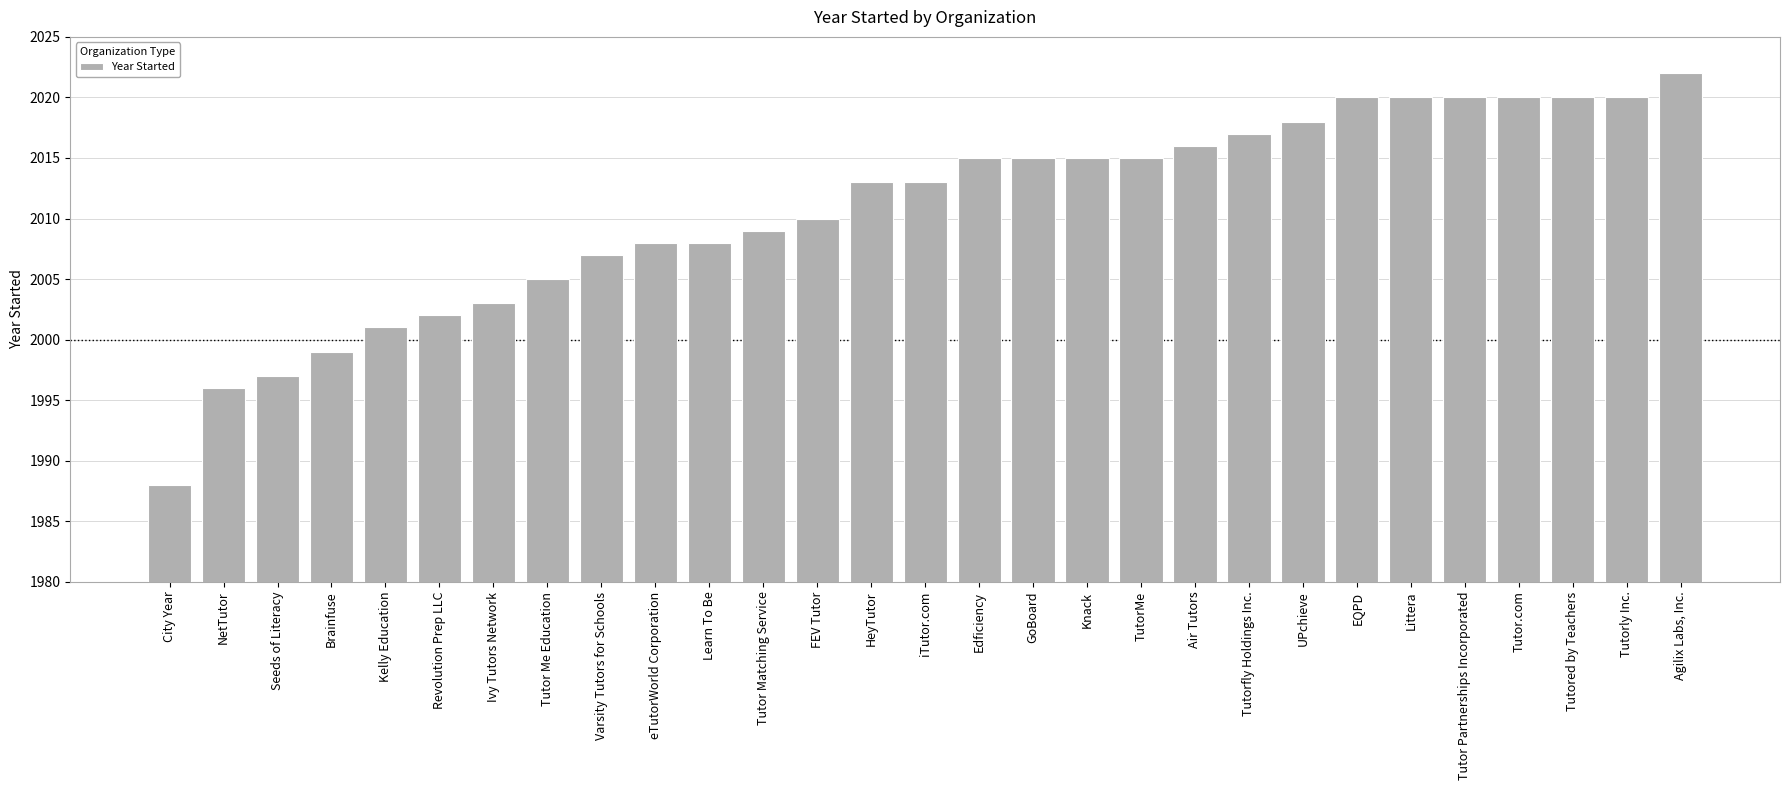

Approximately how many times larger is the value at Revolution Prep LLC compared to Edficiency?

1.0